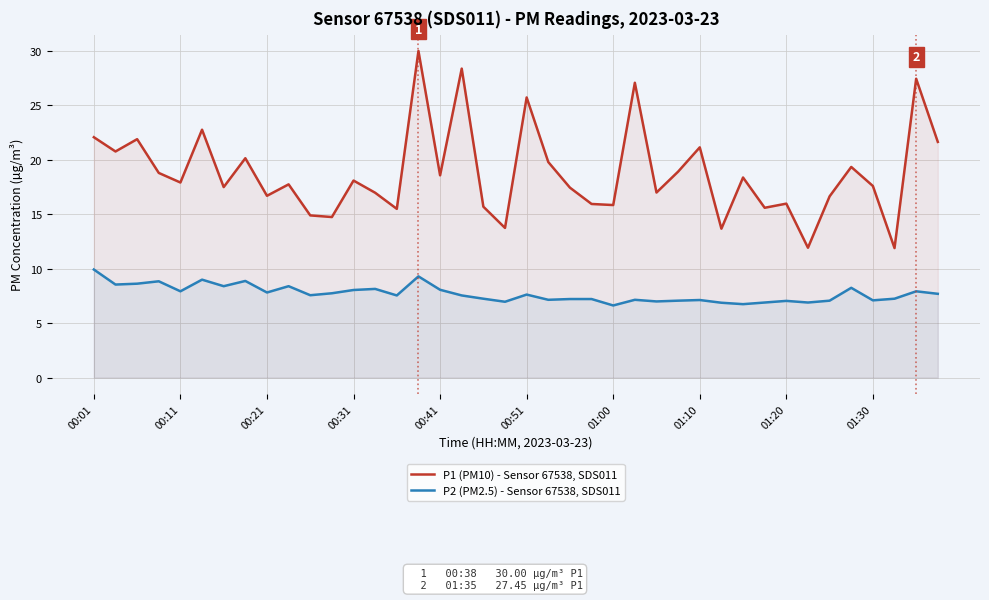

Where does the P1 (PM10) - Sensor 67538, SDS011 series first go above 17?

00:01